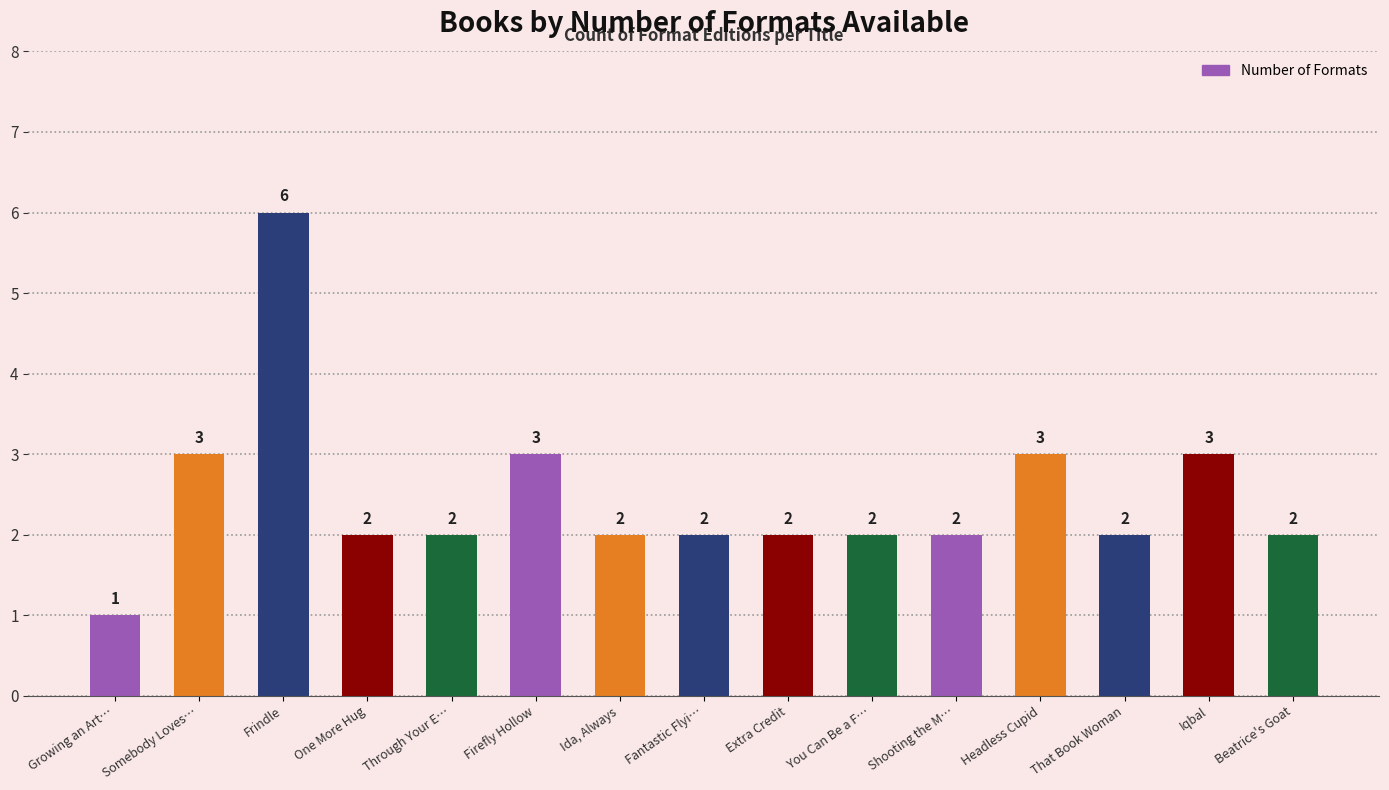

What is the label of the 12th bar from the right?

One More Hug